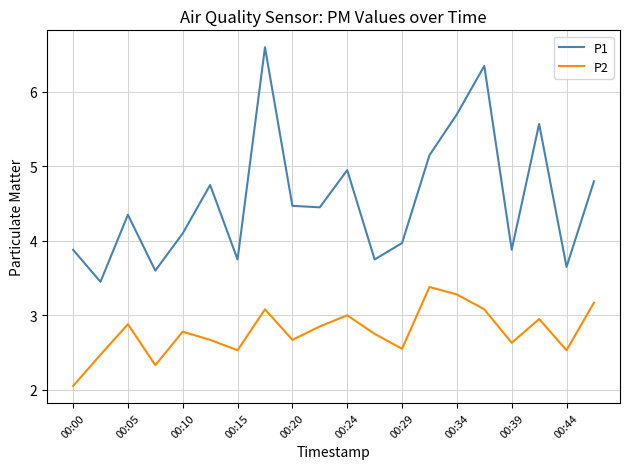

True or false: P1 and P2 cross at least once.

False